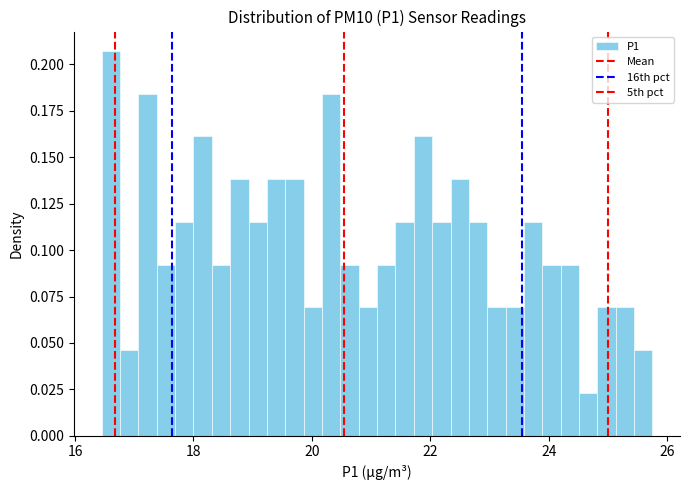

Around what value on the x-axis is the tallest bar? Give the approximate position of its centre, as read against the axis.

16.6